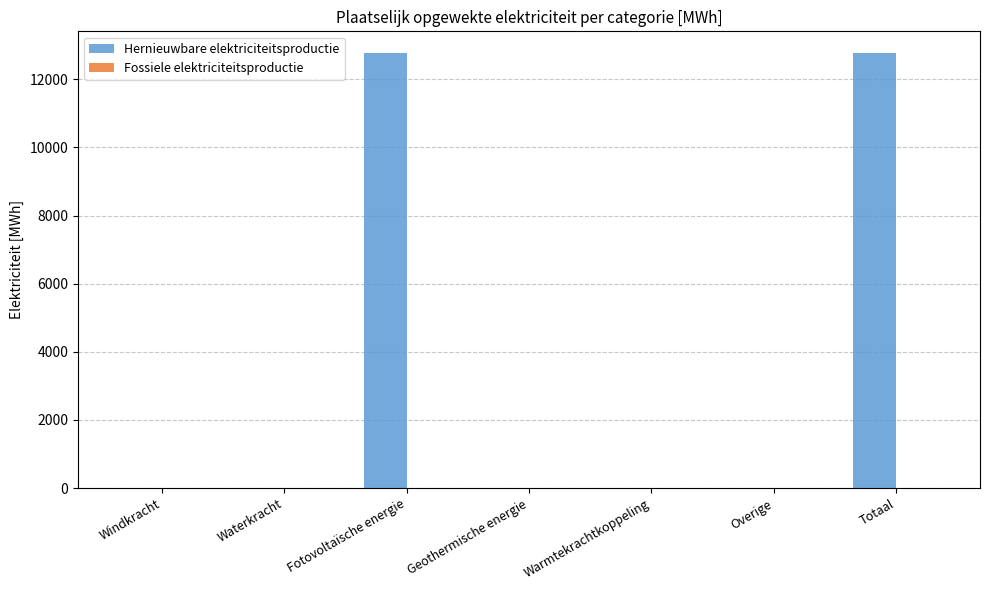

What is the change in value from Windkracht to Fotovoltaïsche energie?

+12765.8